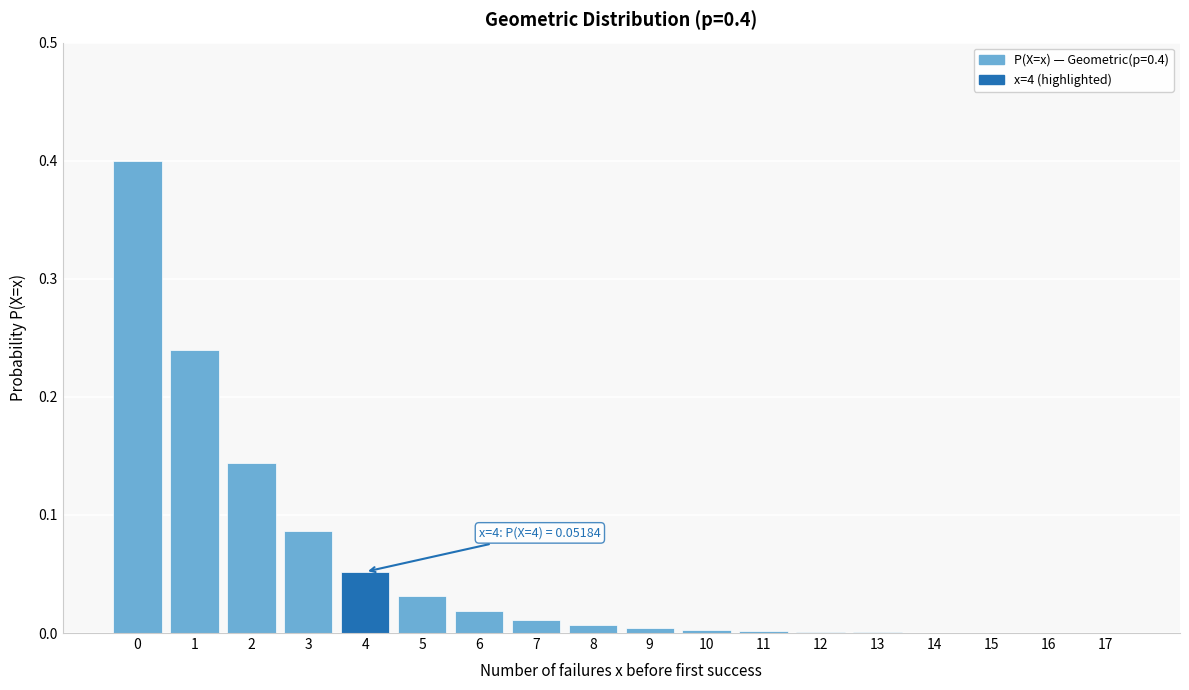

What is the maximum value shown in the chart?

0.4